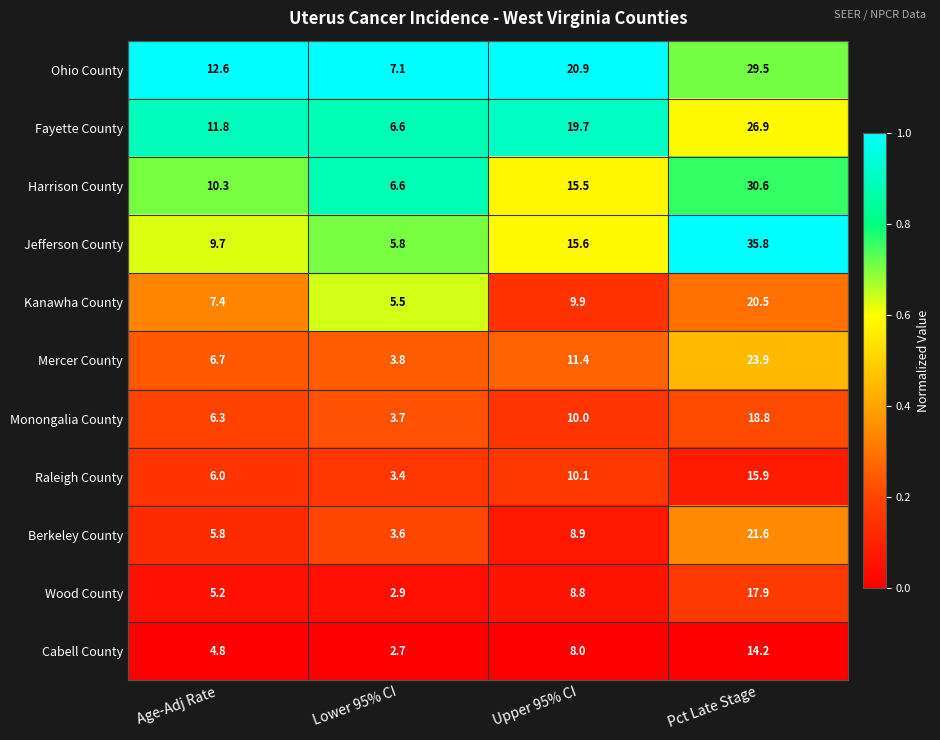

Where is Mercer County nearest to the value 13?

Upper 95% CI